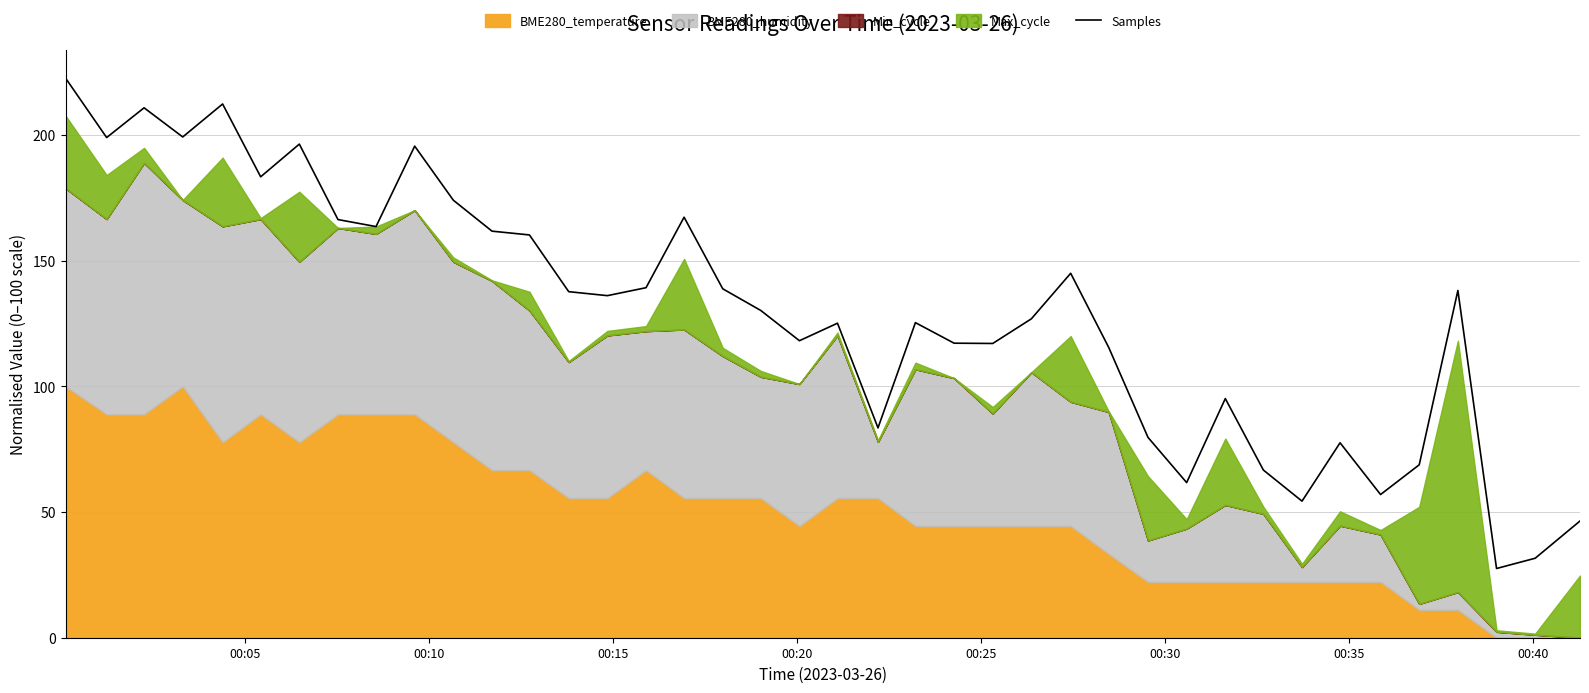

True or false: the data shows 30.8 at 23.

False